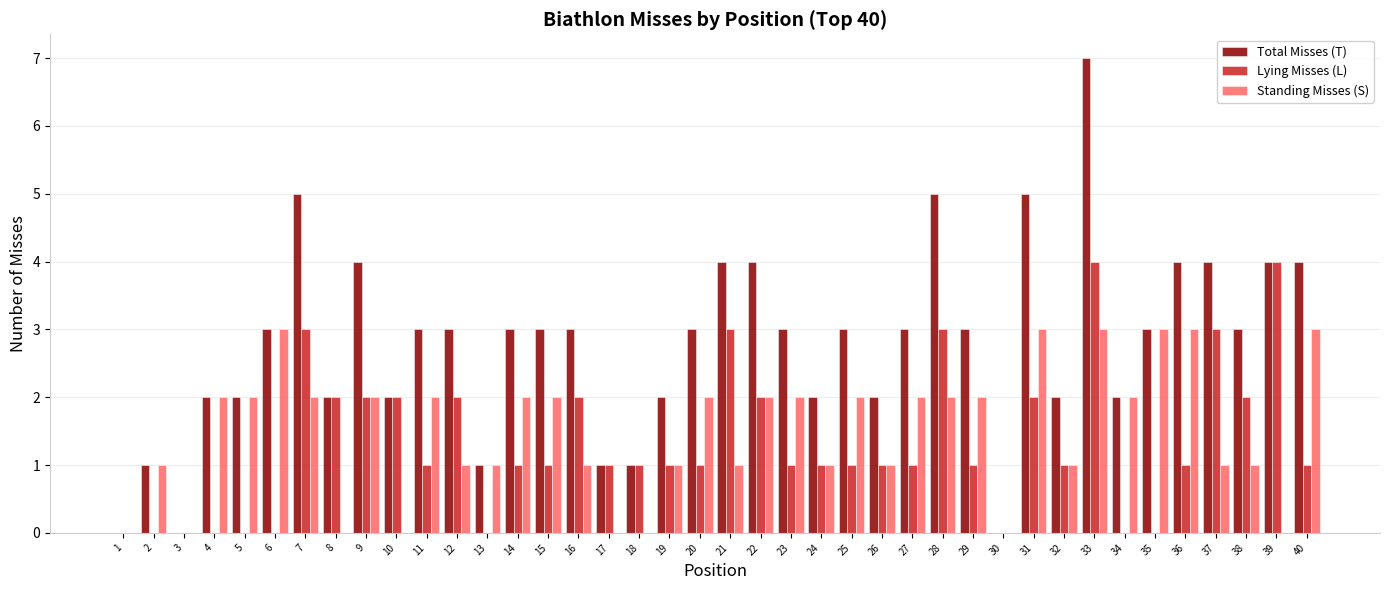

True or false: Lying Misses (L) has a value of 2 at 10.

True